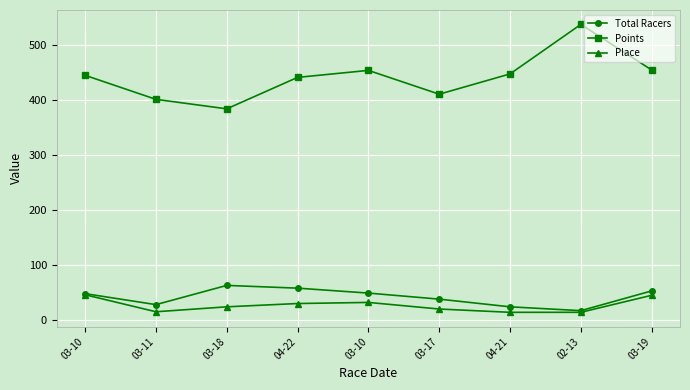

At how many categories does at least one series exceed 520?

1